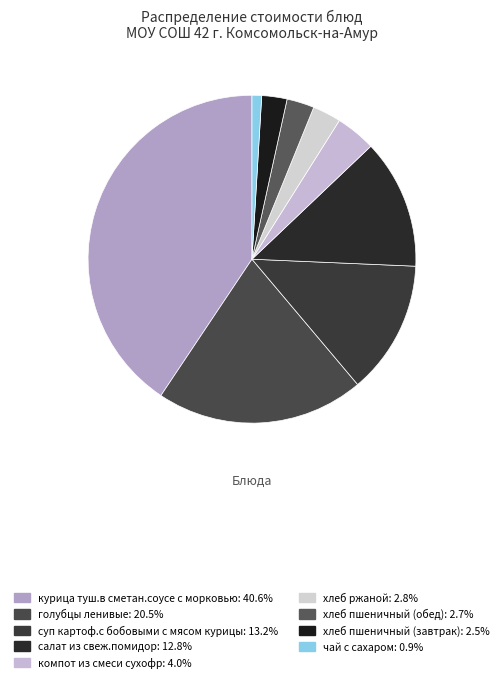

How many slices are in this pie chart?

9